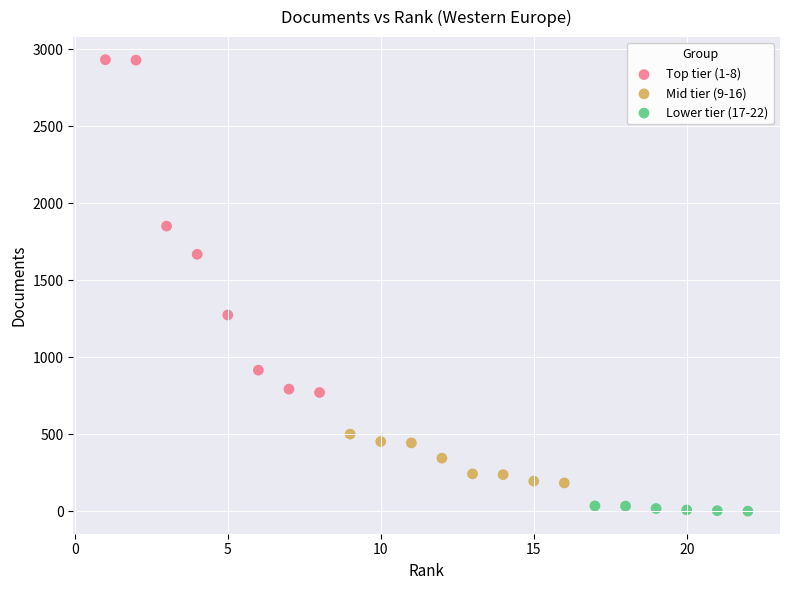

Which series has the widest spread of Y values?

Top tier (1-8)